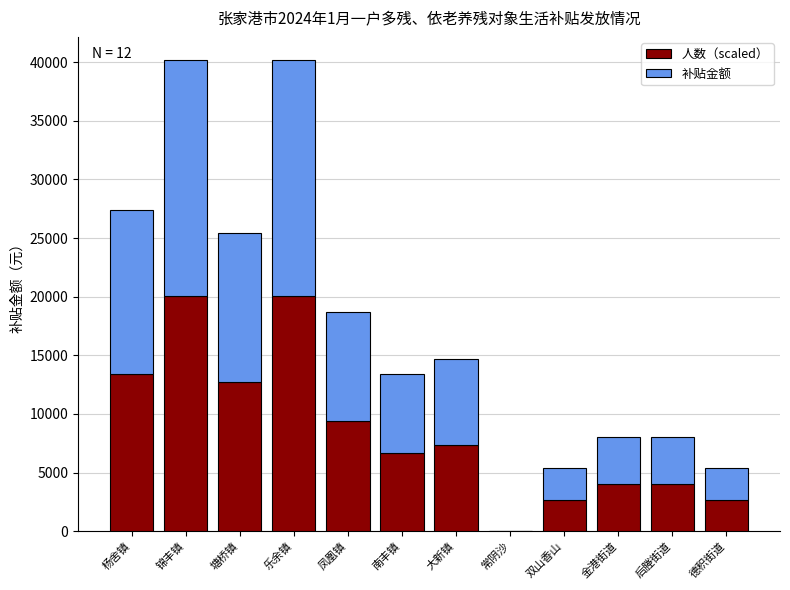

What is the sum of all 人数（scaled） values?

103026